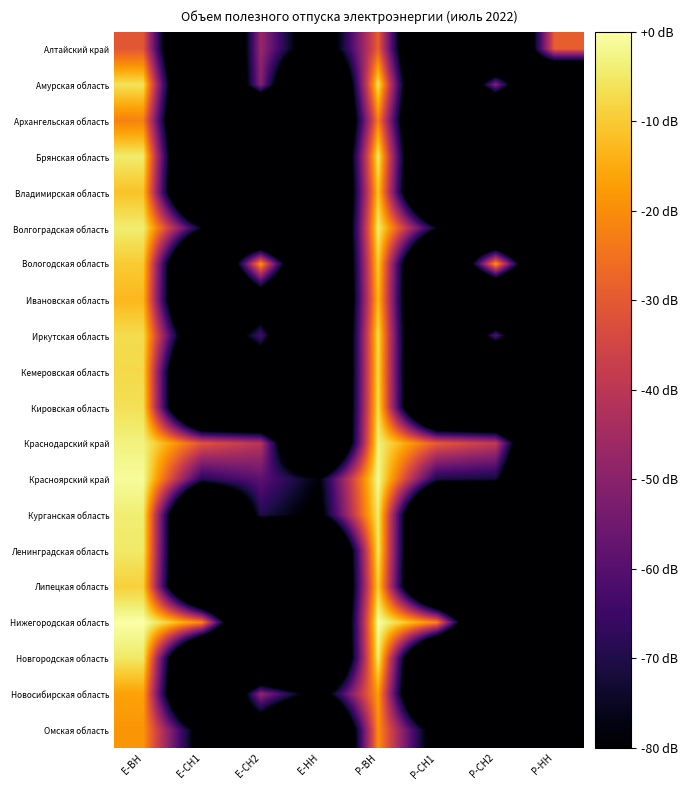

Reading left to right, extract all data points from this chart.

Алтайский край: E-ВН=-30.5	E-СН1=-170.2	E-СН2=-47.2	E-НН=-101.0	P-ВН=-28.9	P-СН1=-170.2	P-СН2=-170.2	P-НН=-28.9
Амурская область: E-ВН=-6.0	E-СН1=-170.2	E-СН2=-50.8	E-НН=-170.2	P-ВН=-5.7	P-СН1=-170.2	P-СН2=-50.5	P-НН=-170.2
Архангельская область: E-ВН=-22.1	E-СН1=-170.2	E-СН2=-170.2	E-НН=-170.2	P-ВН=-22.5	P-СН1=-170.2	P-СН2=-170.2	P-НН=-170.2
Брянская область: E-ВН=-4.4	E-СН1=-170.2	E-СН2=-91.2	E-НН=-170.2	P-ВН=-4.6	P-СН1=-170.2	P-СН2=-170.2	P-НН=-170.2
Владимирская область: E-ВН=-11.3	E-СН1=-170.2	E-СН2=-170.2	E-НН=-170.2	P-ВН=-11.1	P-СН1=-170.2	P-СН2=-170.2	P-НН=-170.2
Волгоградская область: E-ВН=-4.1	E-СН1=-77.2	E-СН2=-170.2	E-НН=-170.2	P-ВН=-3.9	P-СН1=-76.9	P-СН2=-170.2	P-НН=-170.2
Вологодская область: E-ВН=-9.9	E-СН1=-170.2	E-СН2=-17.6	E-НН=-170.2	P-ВН=-9.8	P-СН1=-170.2	P-СН2=-17.3	P-НН=-170.2
Ивановская область: E-ВН=-12.8	E-СН1=-170.2	E-СН2=-108.1	E-НН=-170.2	P-ВН=-12.6	P-СН1=-170.2	P-СН2=-170.2	P-НН=-170.2
Иркутская область: E-ВН=-7.1	E-СН1=-124.0	E-СН2=-62.4	E-НН=-170.2	P-ВН=-6.8	P-СН1=-170.2	P-СН2=-59.8	P-НН=-170.2
Кемеровская область: E-ВН=-7.6	E-СН1=-170.2	E-СН2=-114.2	E-НН=-170.2	P-ВН=-7.6	P-СН1=-170.2	P-СН2=-170.2	P-НН=-170.2
Кировская область: E-ВН=-6.4	E-СН1=-170.2	E-СН2=-170.2	E-НН=-170.2	P-ВН=-6.6	P-СН1=-170.2	P-СН2=-170.2	P-НН=-170.2
Краснодарский край: E-ВН=-3.1	E-СН1=-31.0	E-СН2=-40.5	E-НН=-170.2	P-ВН=-3.2	P-СН1=-29.4	P-СН2=-38.6	P-НН=-170.2
Красноярский край: E-ВН=-1.0	E-СН1=-68.7	E-СН2=-58.8	E-НН=-79.1	P-ВН=-1.4	P-СН1=-70.8	P-СН2=-72.4	P-НН=-170.2
Курганская область: E-ВН=-4.1	E-СН1=-170.2	E-СН2=-69.7	E-НН=-84.5	P-ВН=-4.5	P-СН1=-170.2	P-СН2=-170.2	P-НН=-86.4
Ленинградская область: E-ВН=-4.8	E-СН1=-170.2	E-СН2=-170.2	E-НН=-170.2	P-ВН=-5.0	P-СН1=-170.2	P-СН2=-170.2	P-НН=-170.2
Липецкая область: E-ВН=-9.0	E-СН1=-170.2	E-СН2=-170.2	E-НН=-170.2	P-ВН=-9.4	P-СН1=-170.2	P-СН2=-170.2	P-НН=-170.2
Нижегородская область: E-ВН=0.0	E-СН1=-20.8	E-СН2=-170.2	E-НН=-170.2	P-ВН=-0.3	P-СН1=-21.4	P-СН2=-170.2	P-НН=-170.2
Новгородская область: E-ВН=-5.0	E-СН1=-170.2	E-СН2=-170.2	E-НН=-170.2	P-ВН=-4.0	P-СН1=-170.2	P-СН2=-170.2	P-НН=-170.2
Новосибирская область: E-ВН=-16.5	E-СН1=-170.2	E-СН2=-47.9	E-НН=-91.1	P-ВН=-17.2	P-СН1=-170.2	P-СН2=-82.9	P-НН=-170.2
Омская область: E-ВН=-18.6	E-СН1=-90.1	E-СН2=-104.4	E-НН=-170.2	P-ВН=-19.8	P-СН1=-92.4	P-СН2=-170.2	P-НН=-170.2